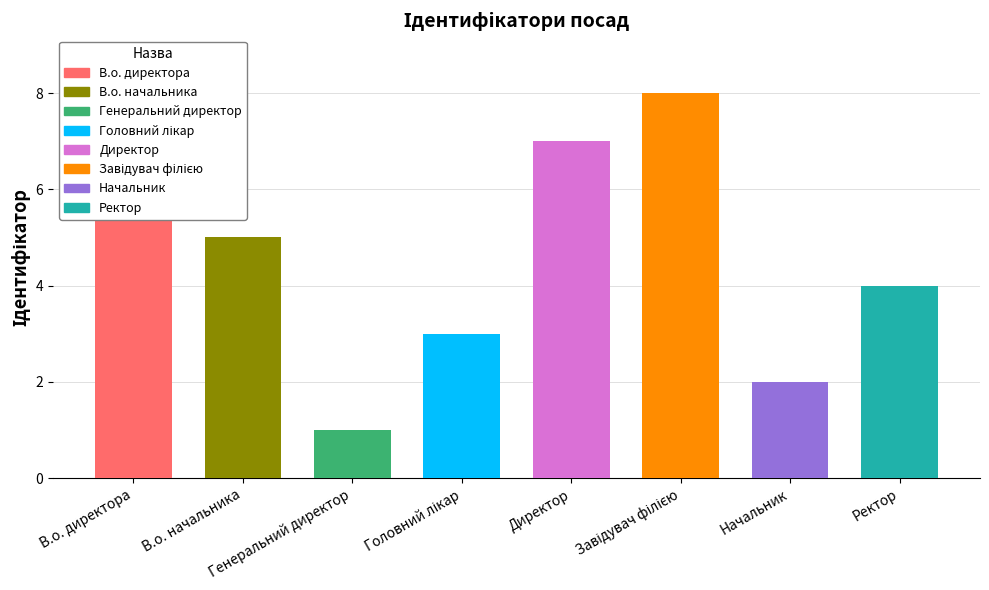

List the labels in order of value, smallest first.

Генеральний директор, Начальник, Головний лікар, Ректор, В.о. начальника, В.о. директора, Директор, Завідувач філією